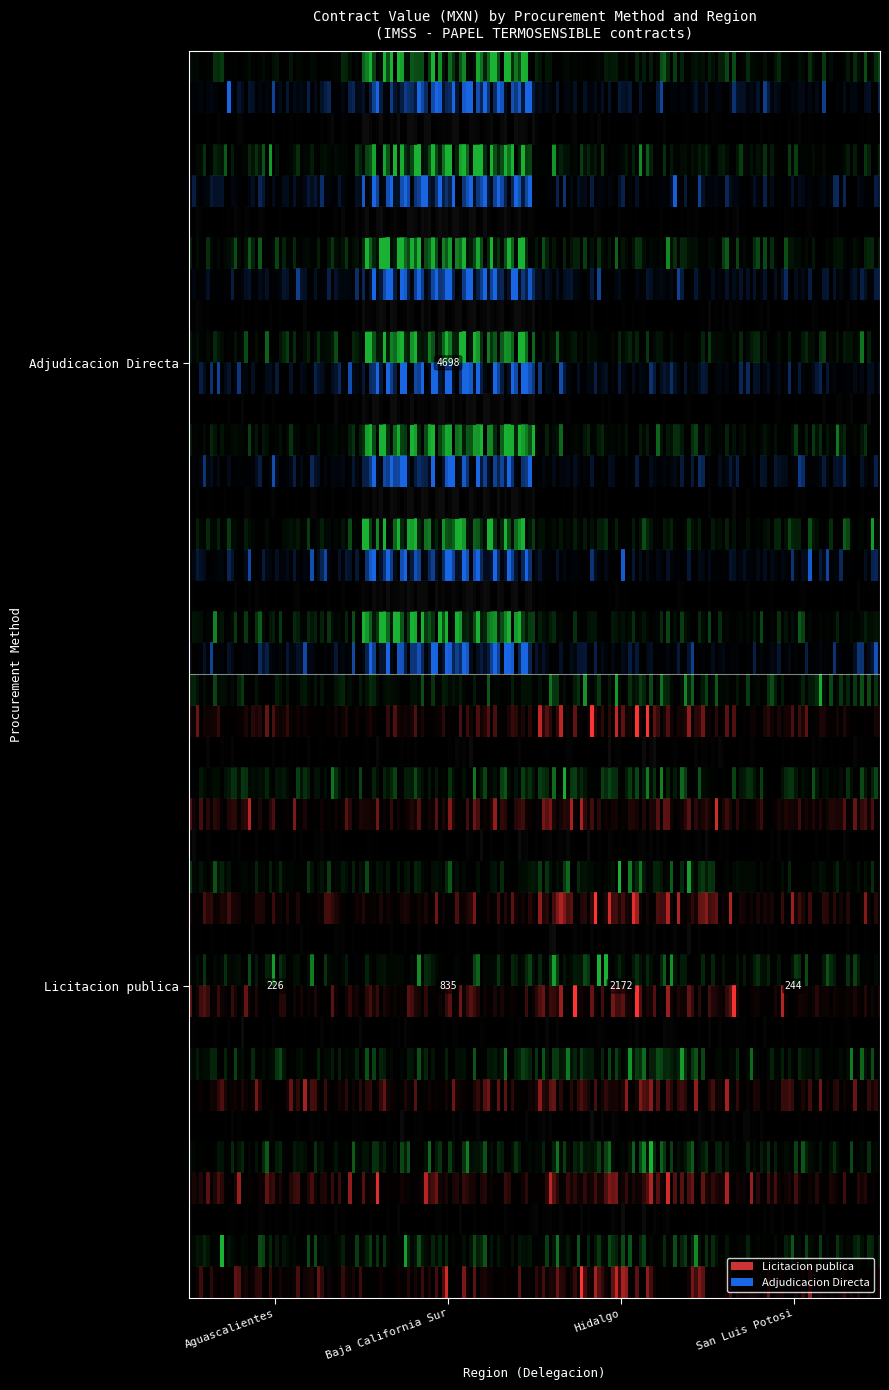

The Licitacion publica series shows 835.2 at Baja California Sur. True or false?

True